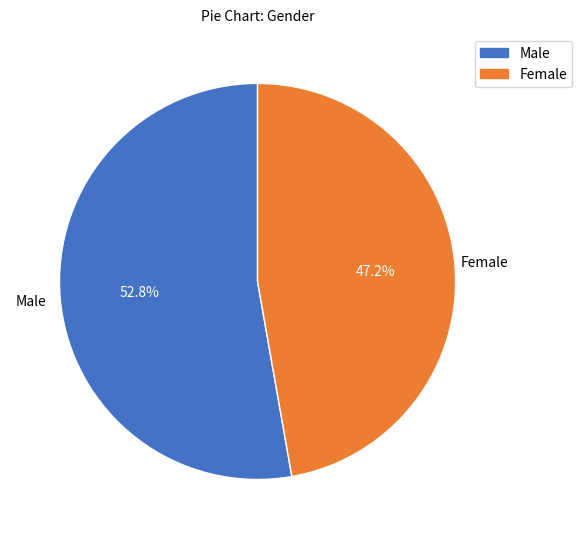

Which slice is the largest?

Male